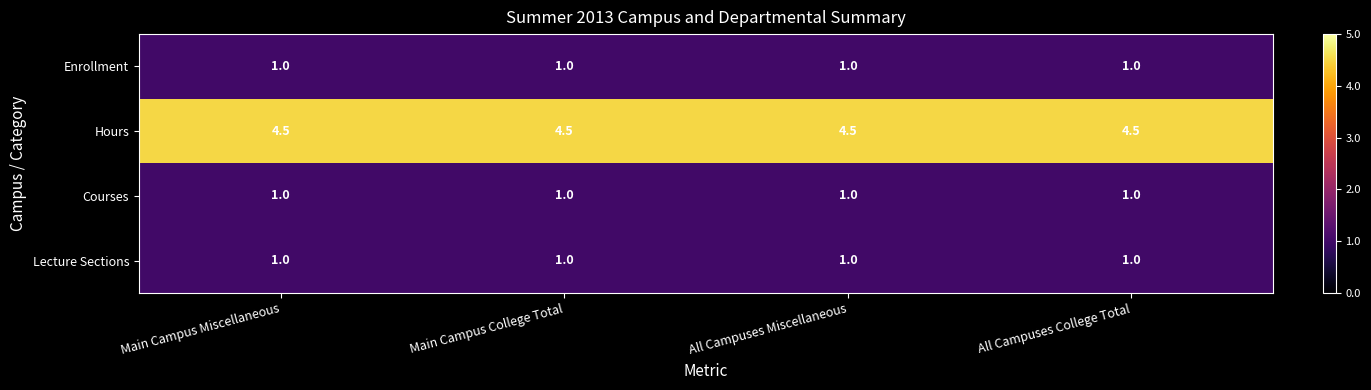

The Courses series shows 1.7 at All Campuses College Total. True or false?

False